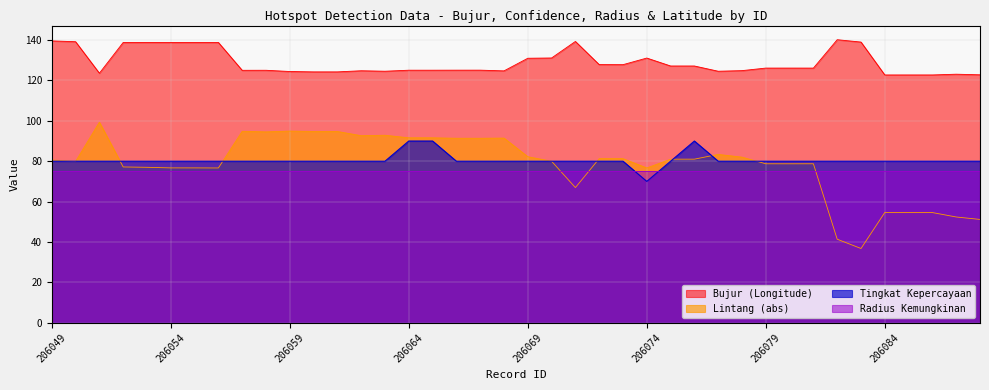

At which label does bujur first exceed 126?

206049